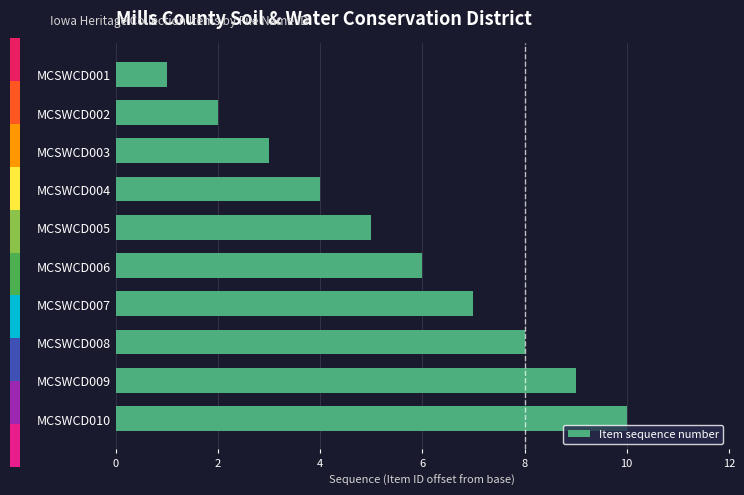

True or false: Item sequence number has a value of 5 at MCSWCD005.

True